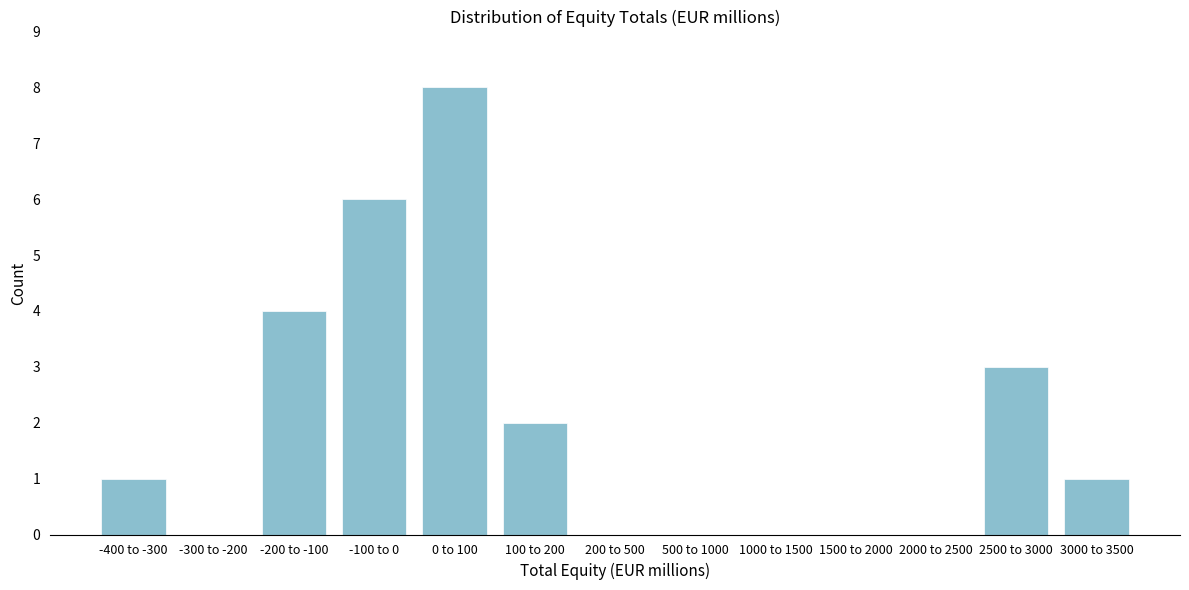

Reading left to right, extract all data points from this chart.

-400 to -300=1	-300 to -200=0	-200 to -100=4	-100 to 0=6	0 to 100=8	100 to 200=2	200 to 500=0	500 to 1000=0	1000 to 1500=0	1500 to 2000=0	2000 to 2500=0	2500 to 3000=3	3000 to 3500=1